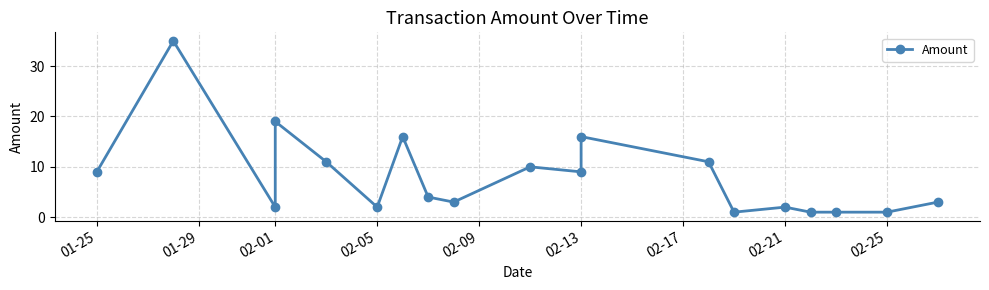

What is the smallest value displayed?

1